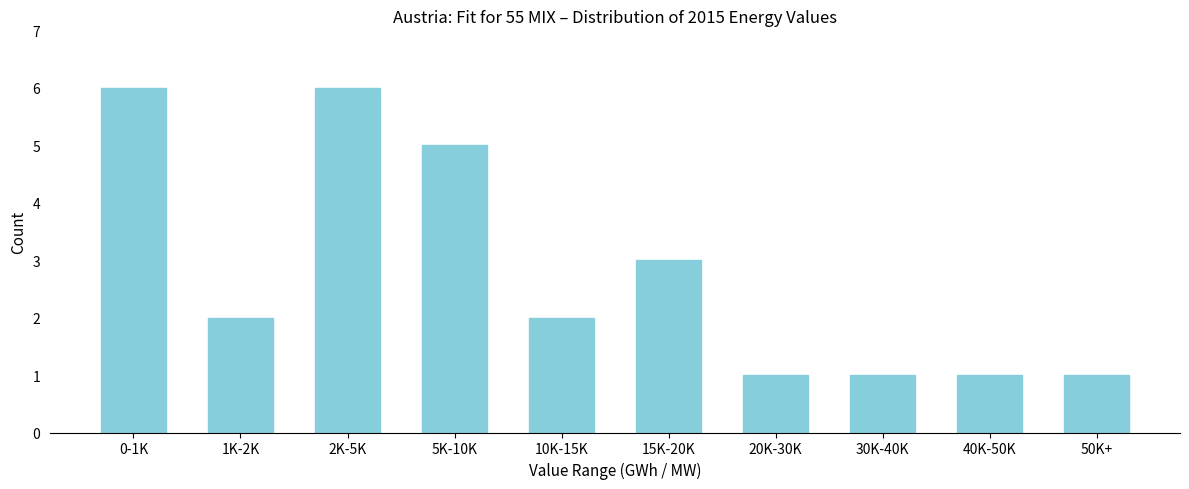

Reading right to left, list all the values displayed in this chart.

50K+=1	40K-50K=1	30K-40K=1	20K-30K=1	15K-20K=3	10K-15K=2	5K-10K=5	2K-5K=6	1K-2K=2	0-1K=6